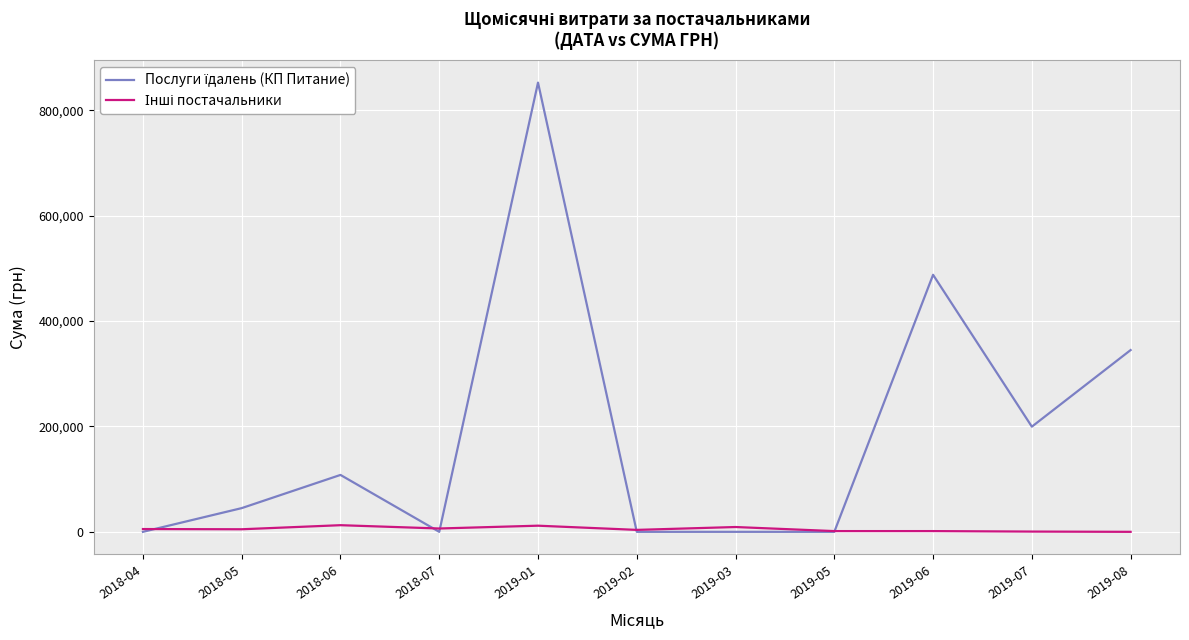

At which category is the sum across all series the highest?

2019-01